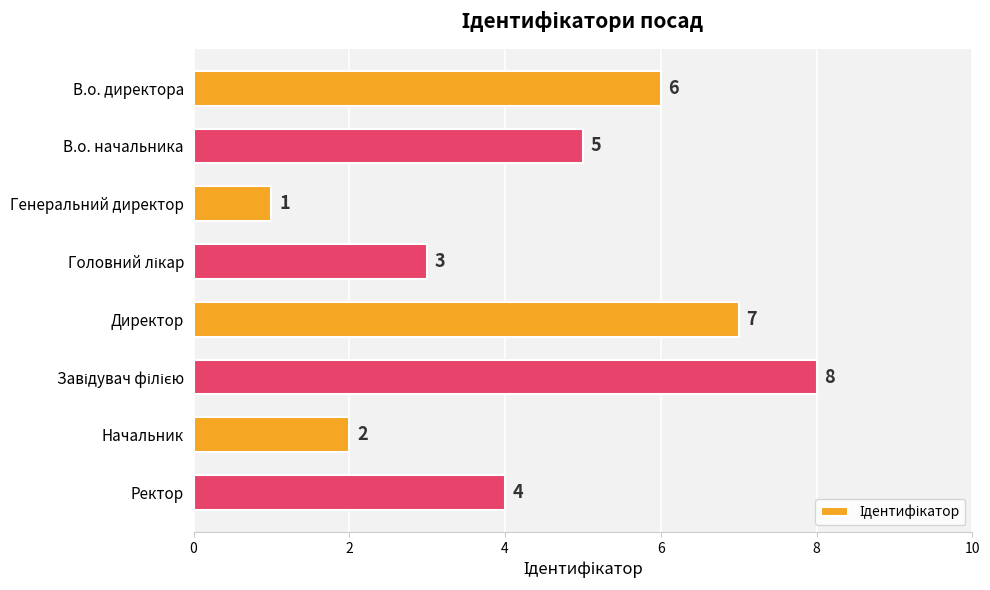

At which label is the value closest to 4?

Ректор